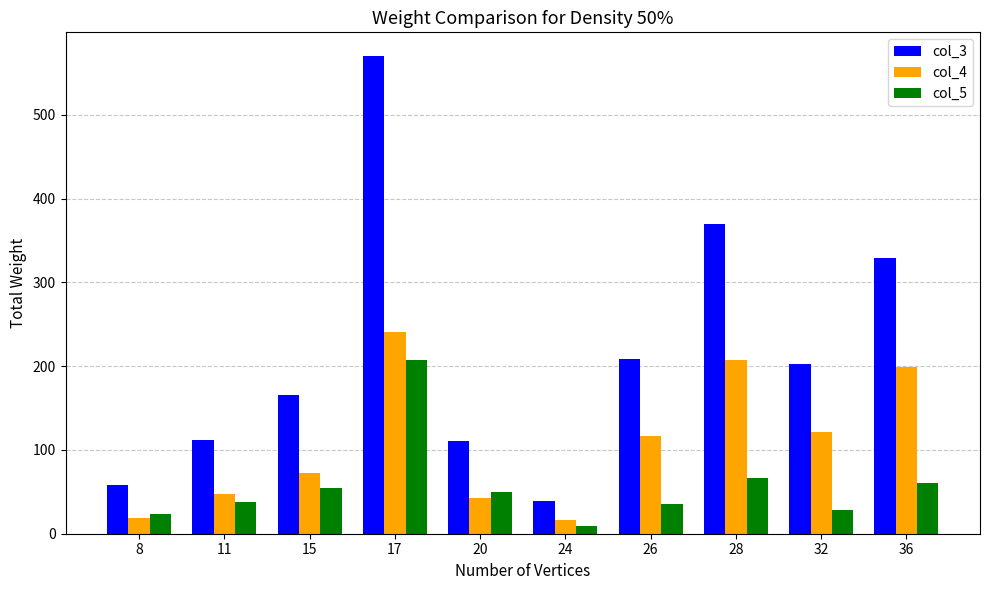

At which category is the sum across all series the highest?

17